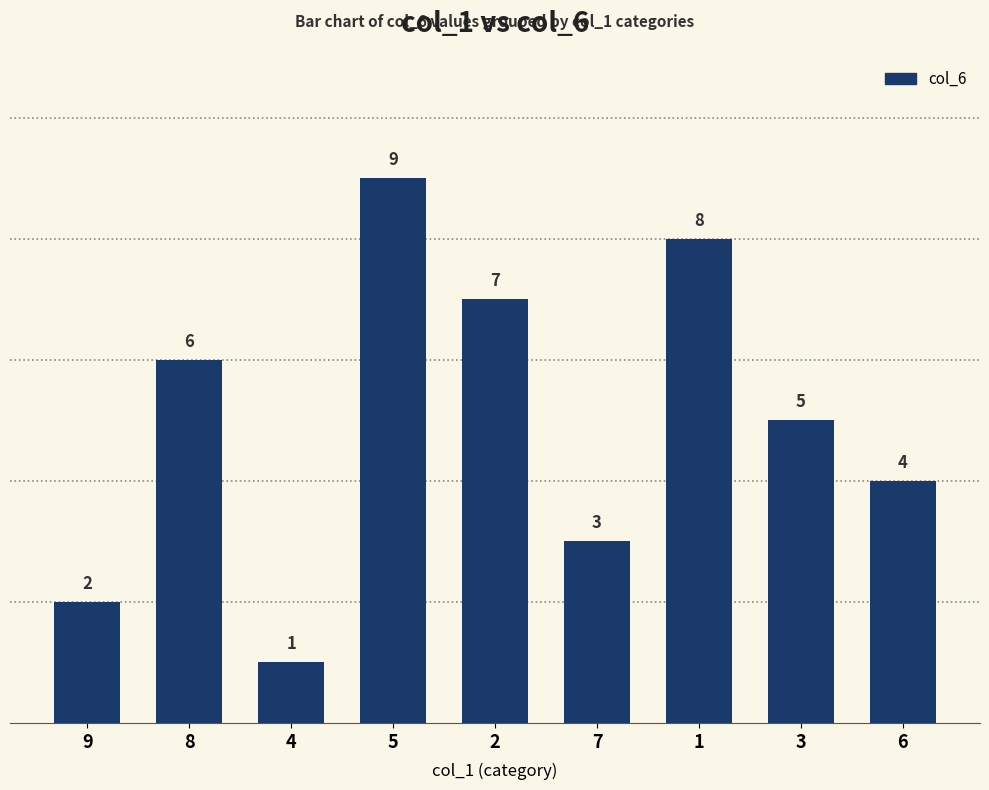

What is the label of the 9th bar from the right?

9